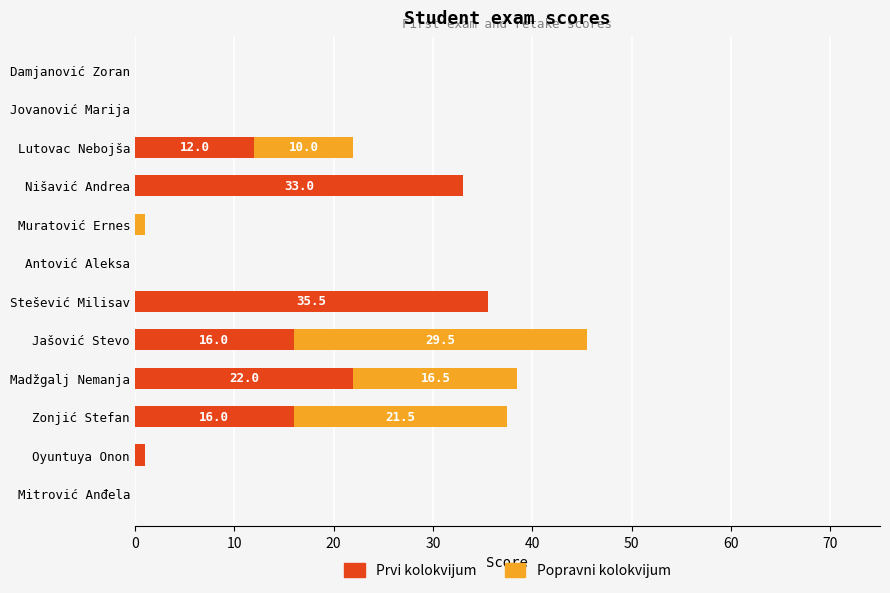

The Prvi kolokvijum series shows 21.4 at Muratović Ernes. True or false?

False